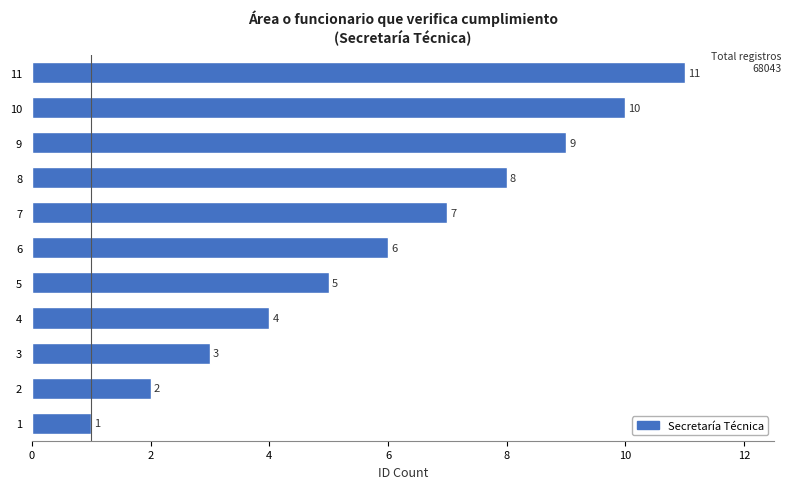

At which label is the value closest to 6?

6